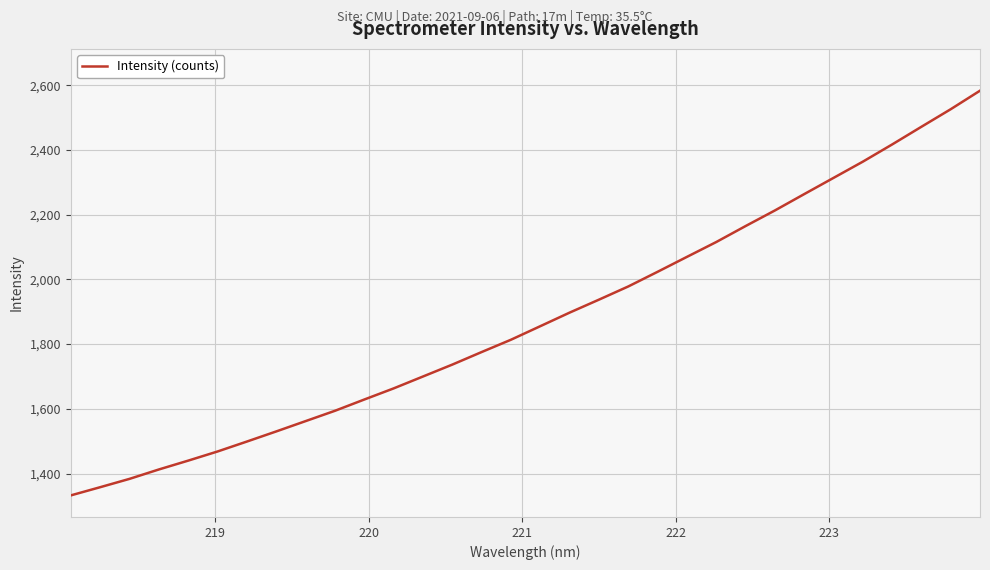

How many values exceed 1855?

16